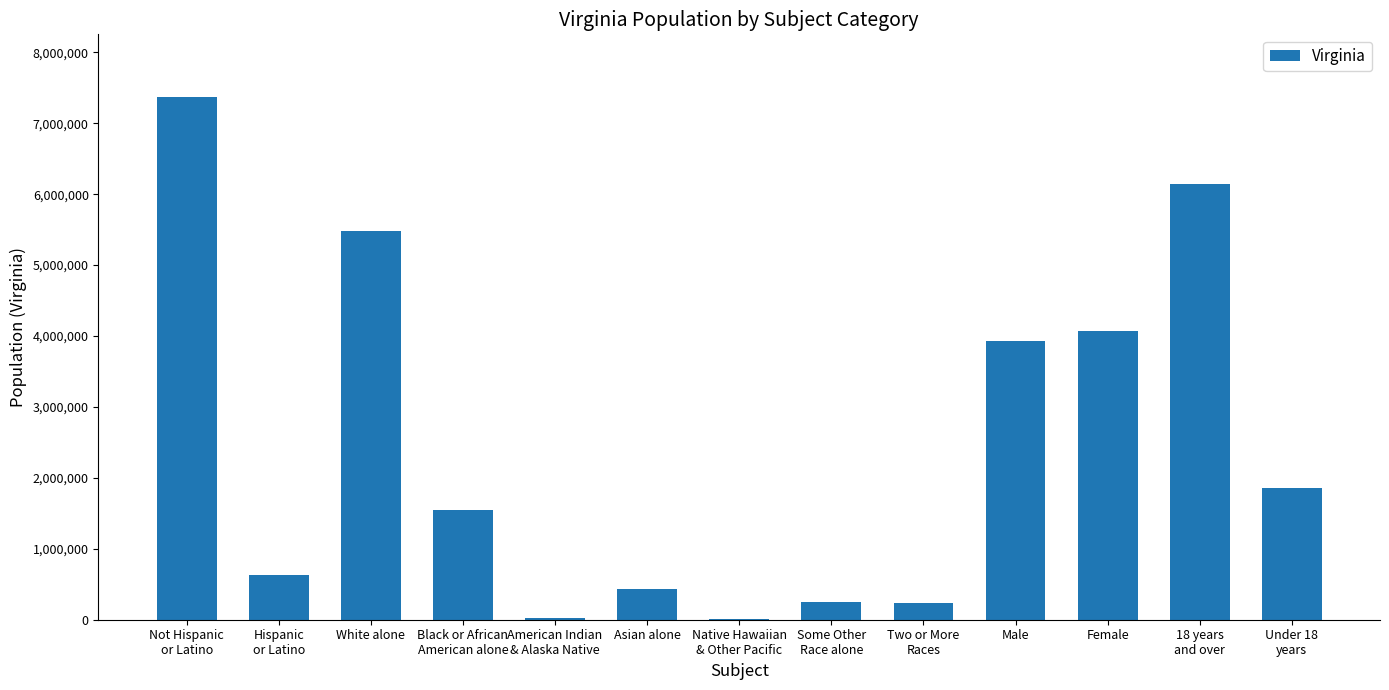

What is the greatest value displayed?

7369199